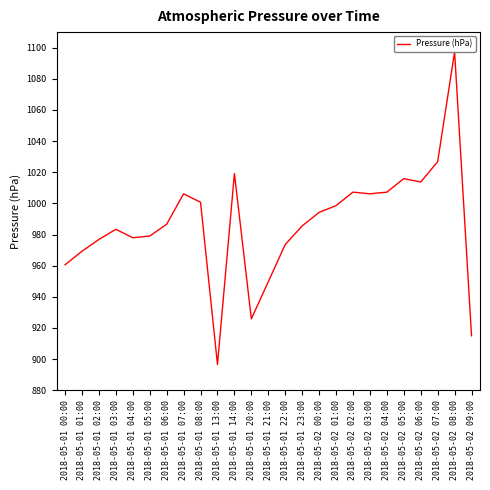

Approximately how many times larger is the value at 2018-05-01 02:00 compared to 2018-05-01 04:00?

1.0